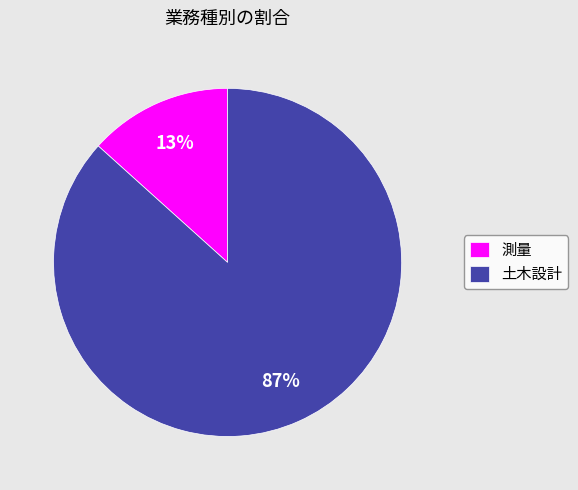

To the nearest percent, what is the average slice percentage?

50%